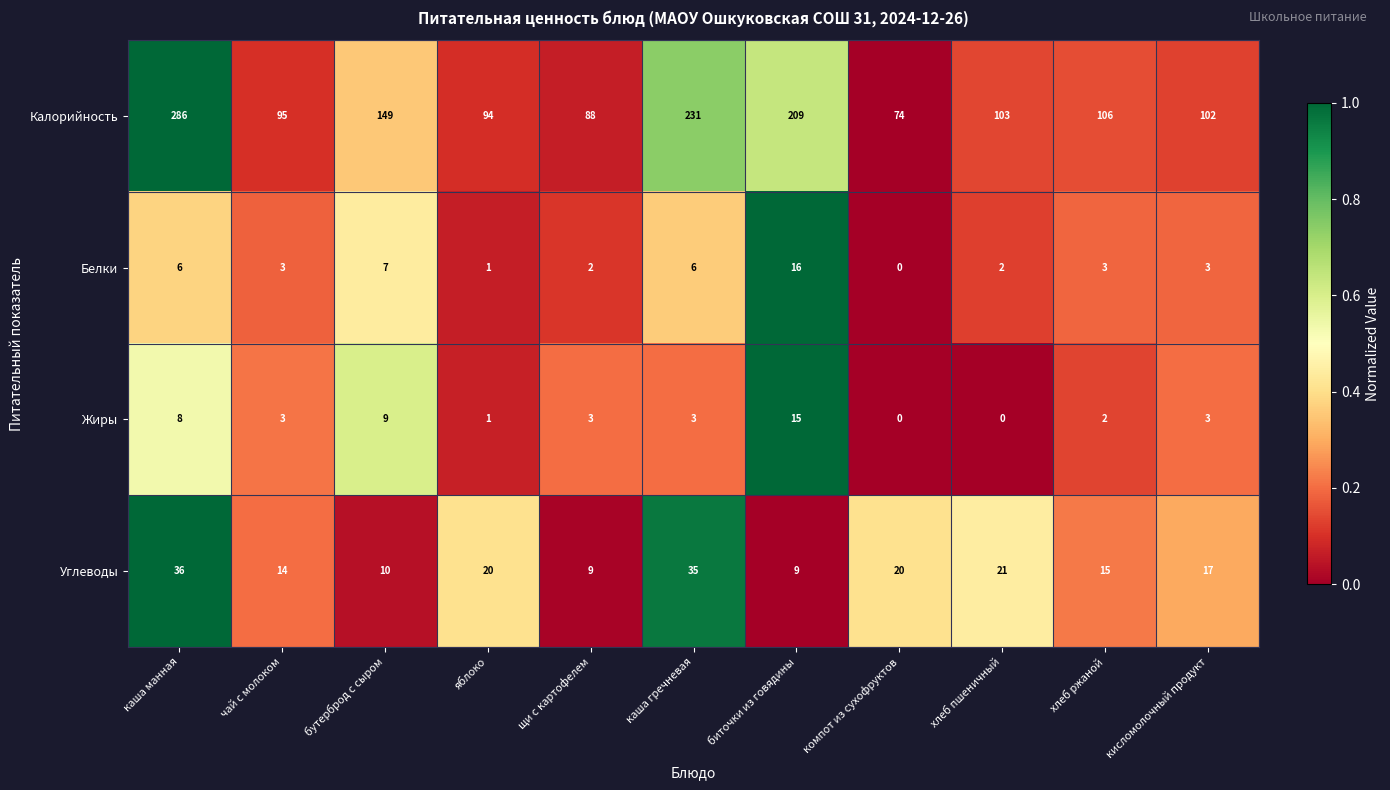

Which series has the widest spread of values?

Калорийность